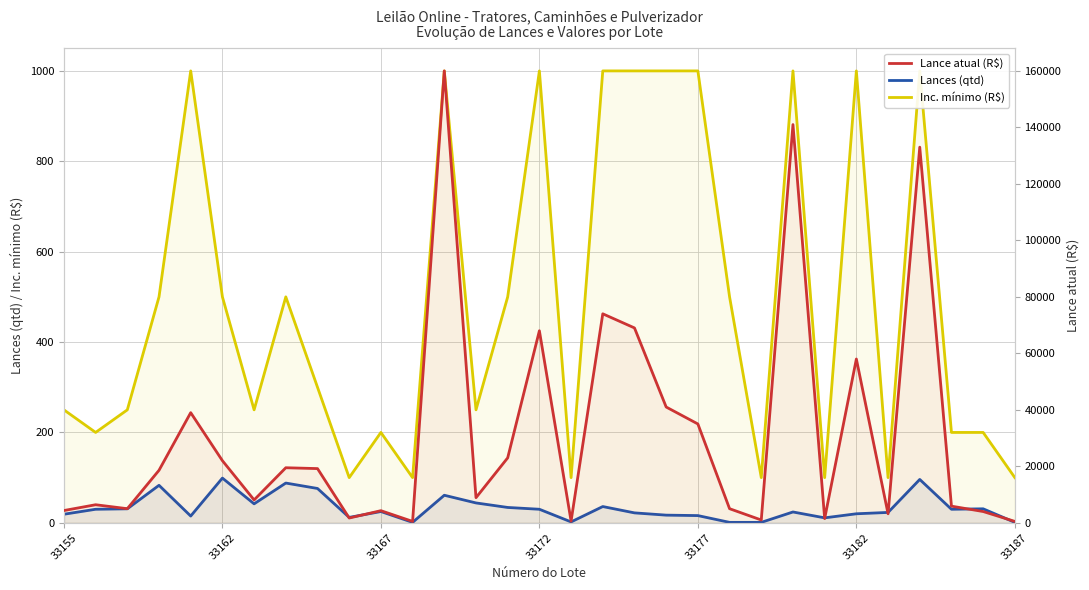

Does the chart have visible grid lines?

Yes